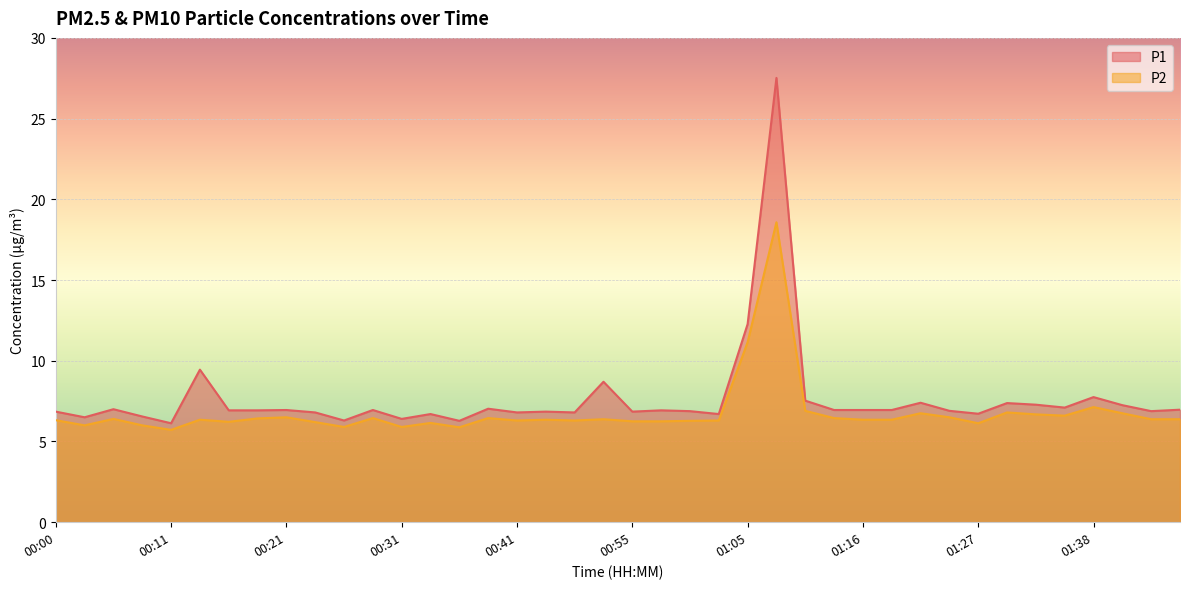

Rank the series by their average value, from highest to lowest.

P1, P2